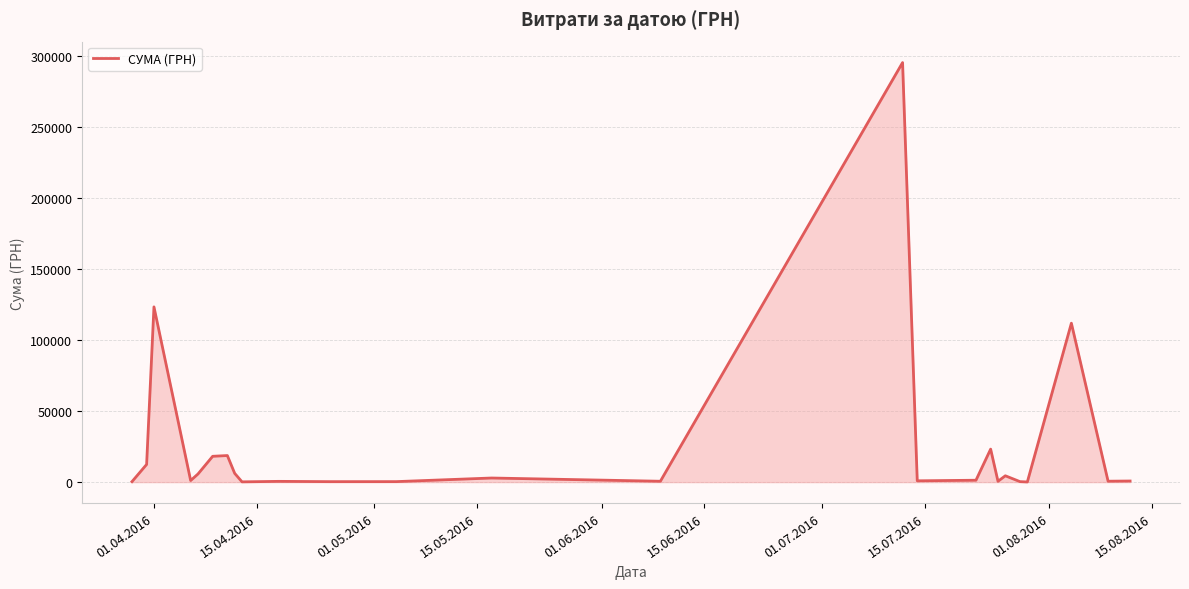

What is the average value?

25239.1